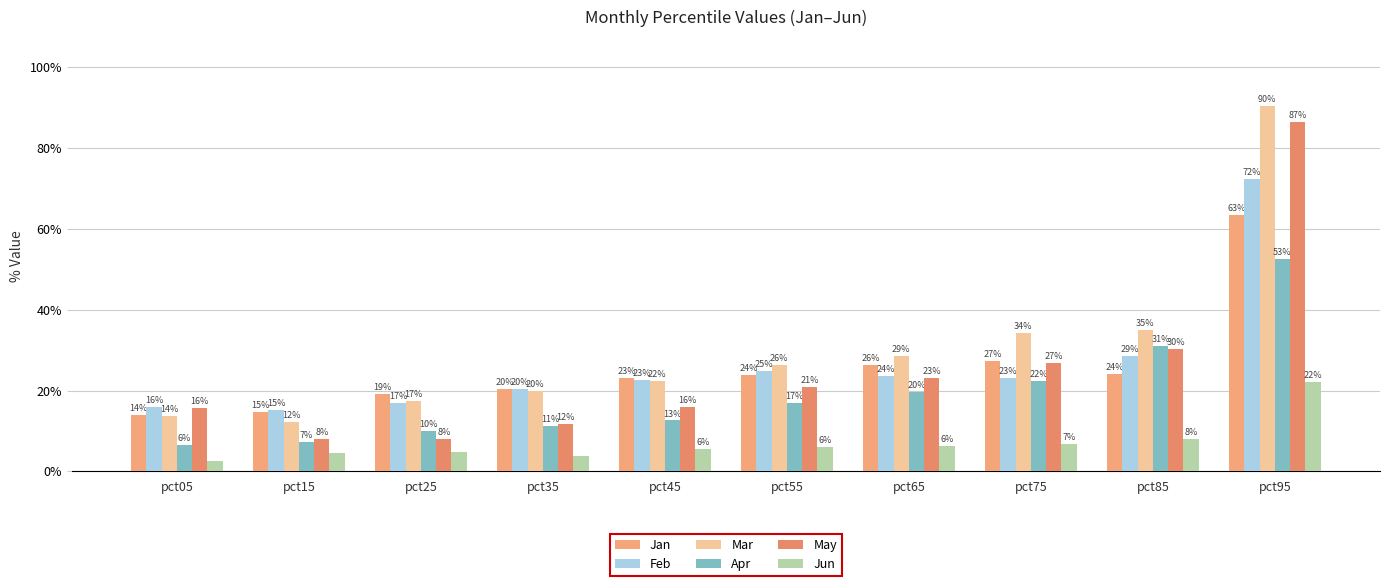

Count the Mar values in the range 0 to 1.

10